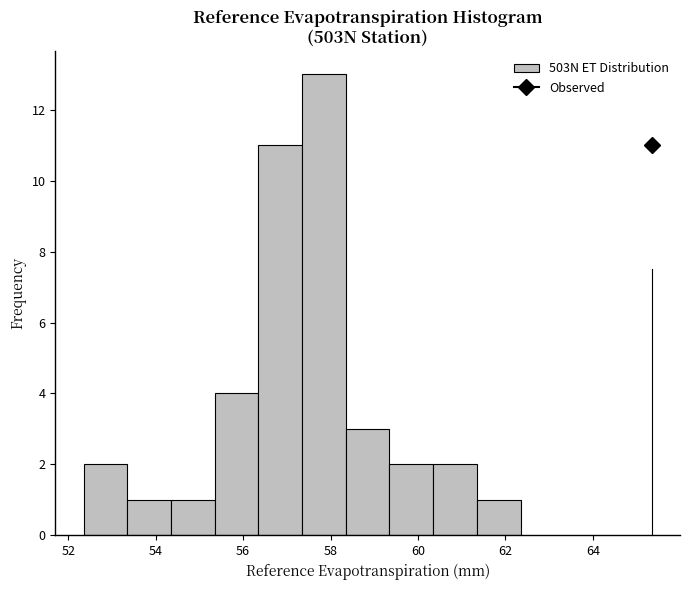

Which range on the x-axis has the tallest bar?

57.4 to 58.4